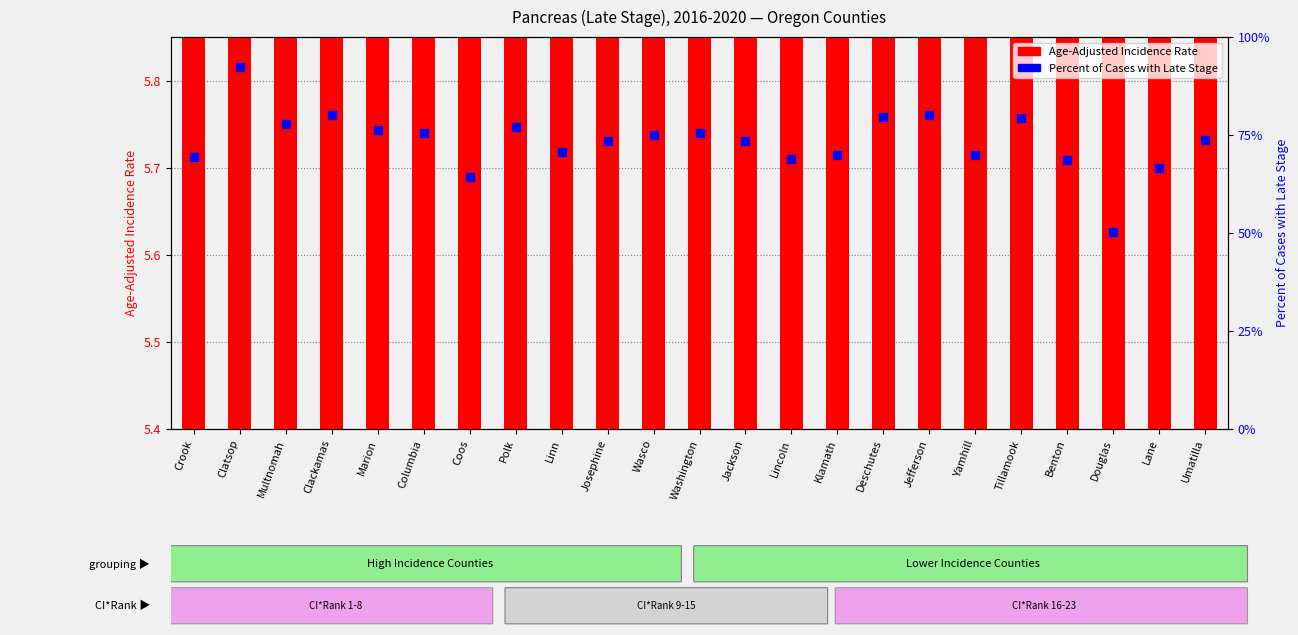

At which category is the sum across all series the highest?

Clatsop